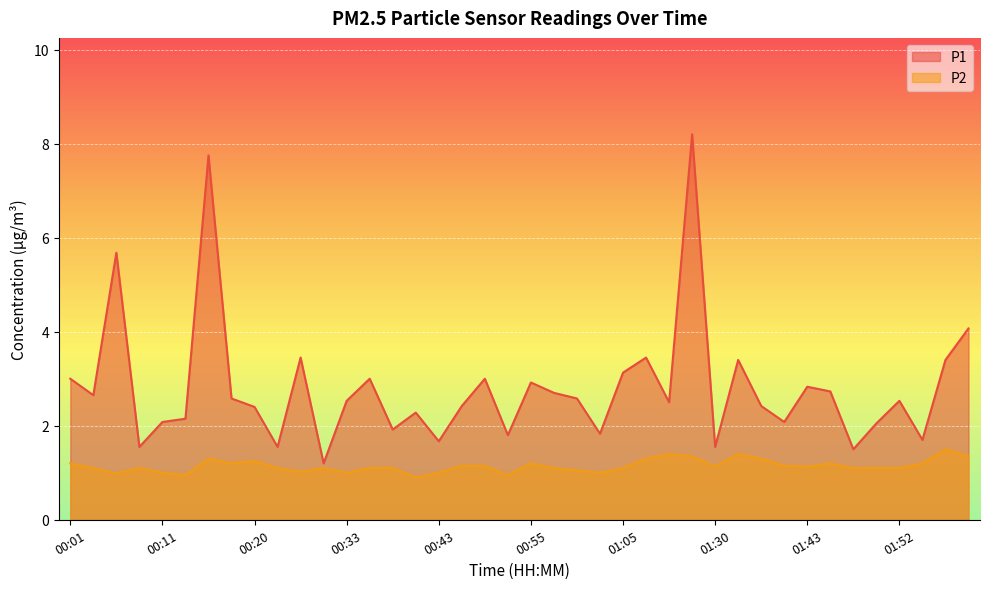

What is the minimum value for P1?

1.2